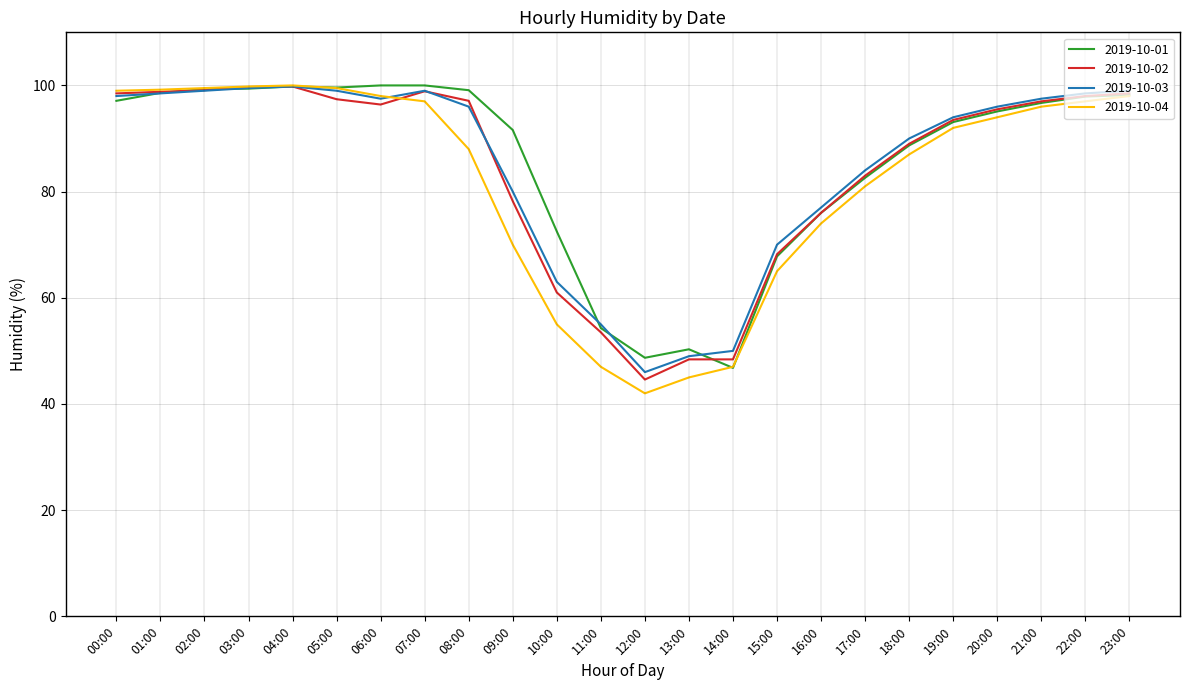

What is the spread (max minus min) of values at 22:00?

1.5